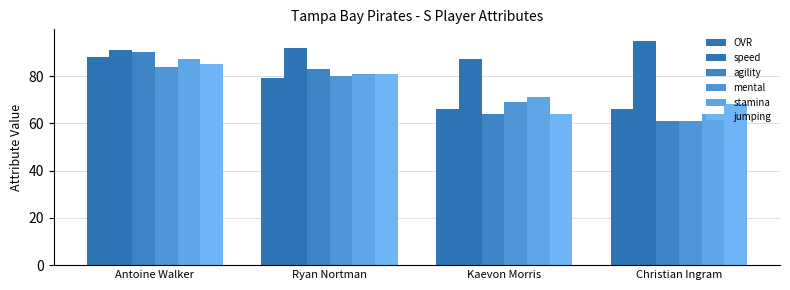

At which category does the chart reach its peak across all series?

Christian Ingram